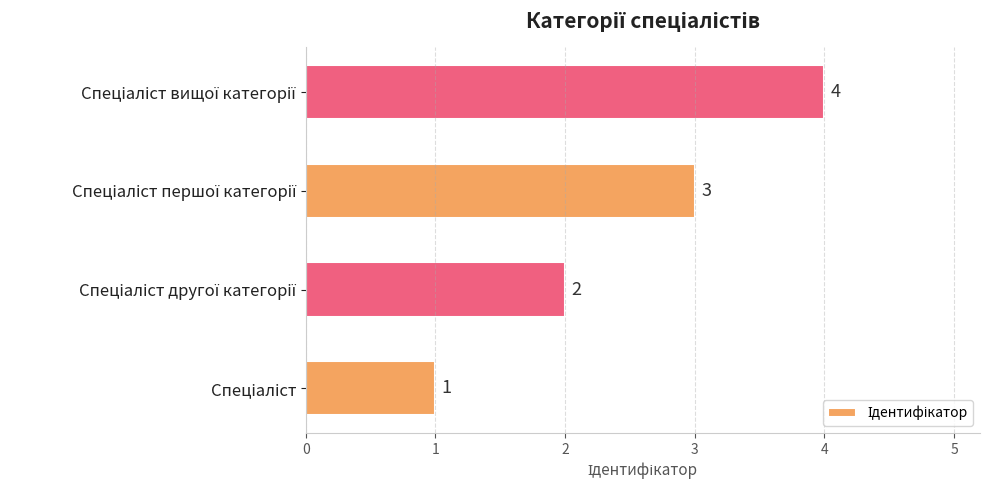

What is the maximum value shown in the chart?

4